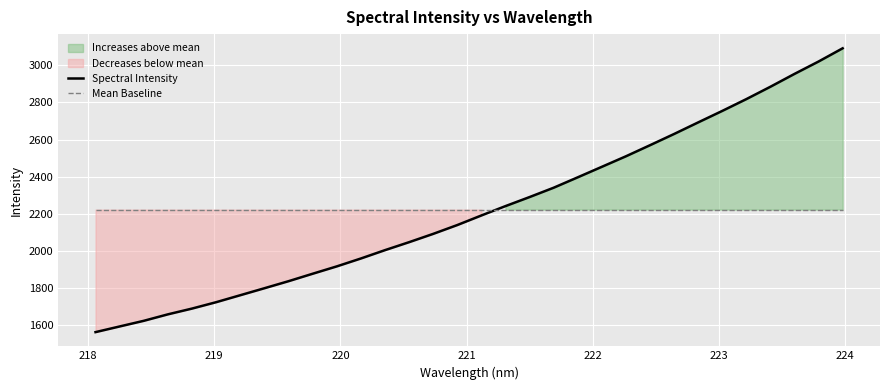

True or false: Mean Baseline and Spectral Intensity cross at least once.

True